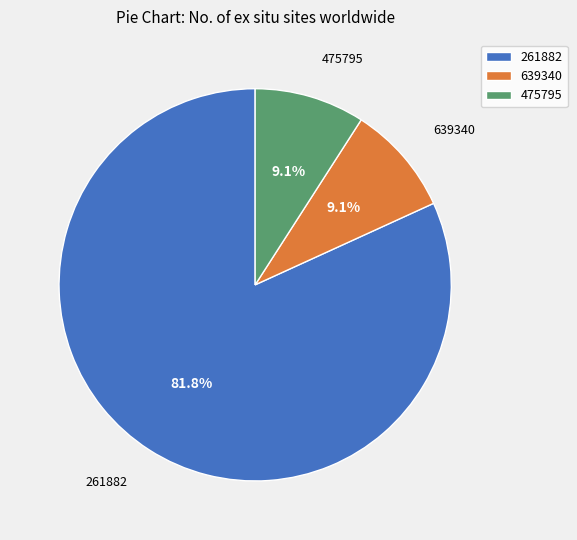

Which slice is the largest?

261882